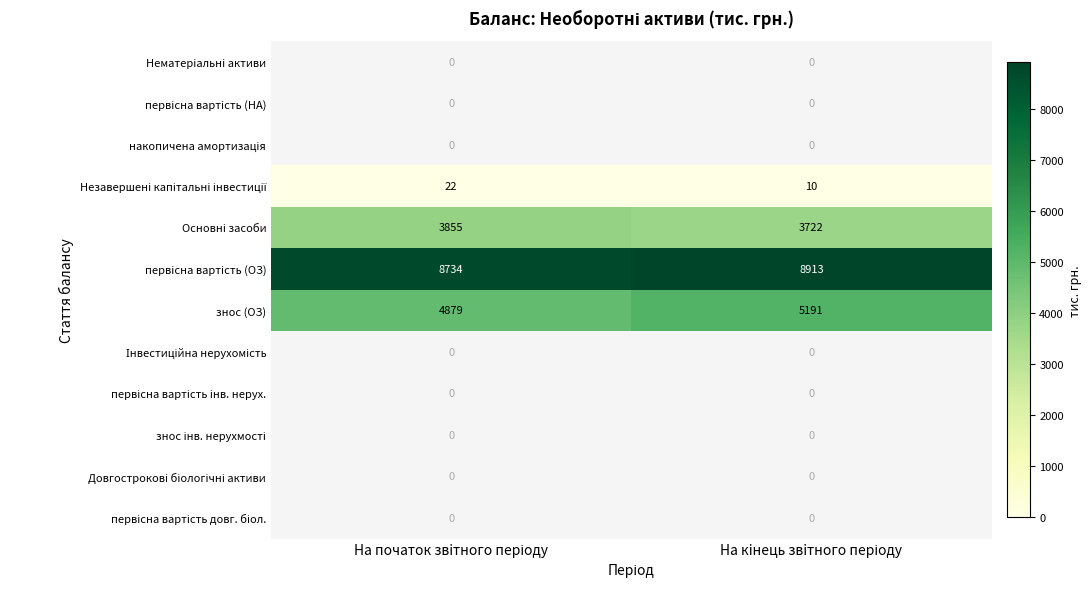

How many data points does each series have?

2